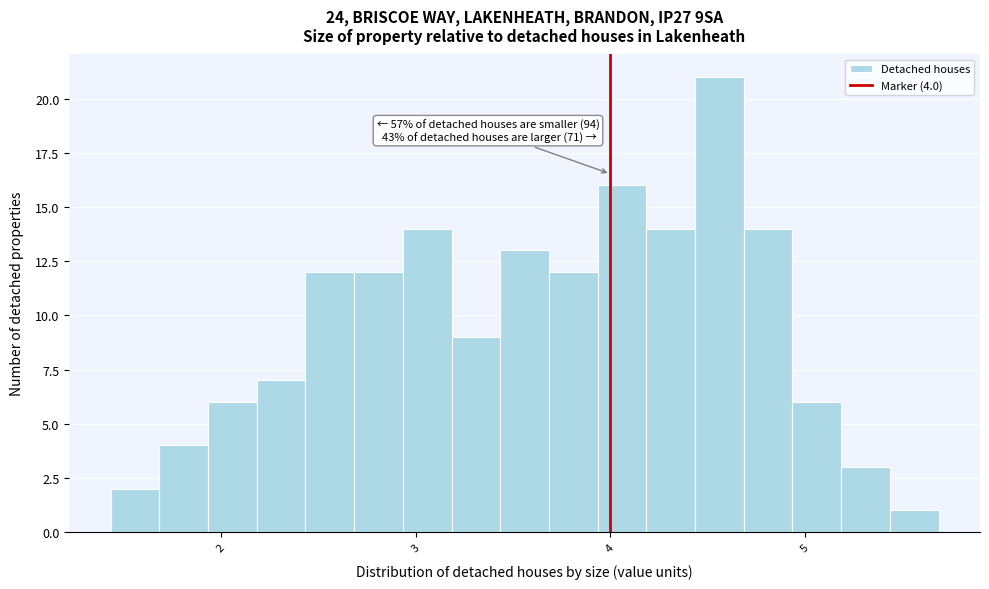

Read against the x-axis, roughly where is the centre of the tallest bar?

4.6